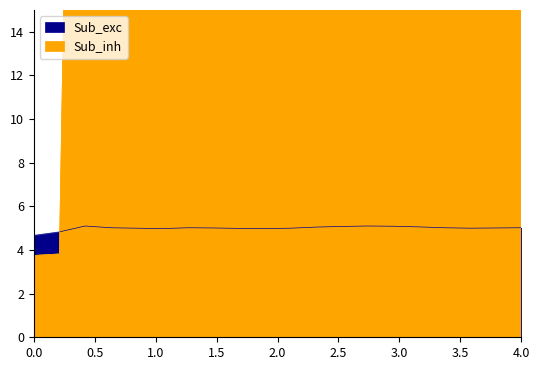

True or false: Sub_exc and Sub_inh intersect in this chart.

True